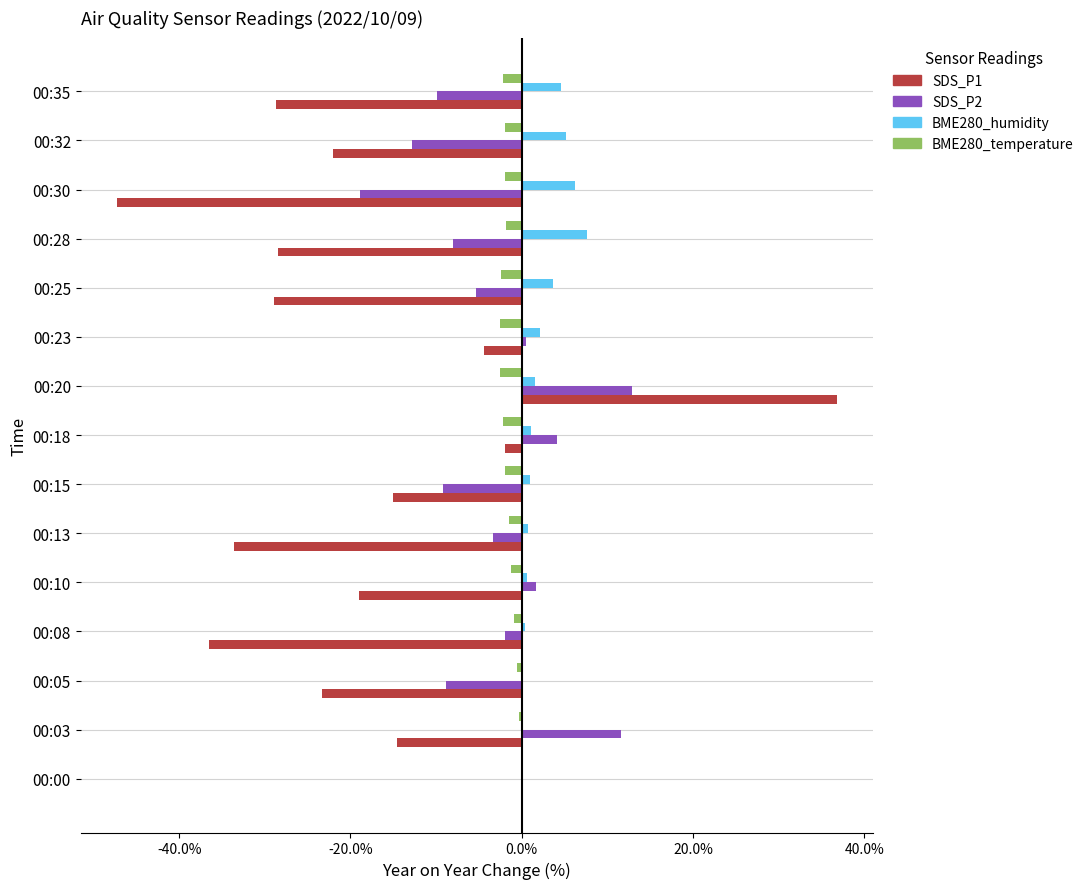

The SDS_P2 series shows -9.1 at 00:15. True or false?

True